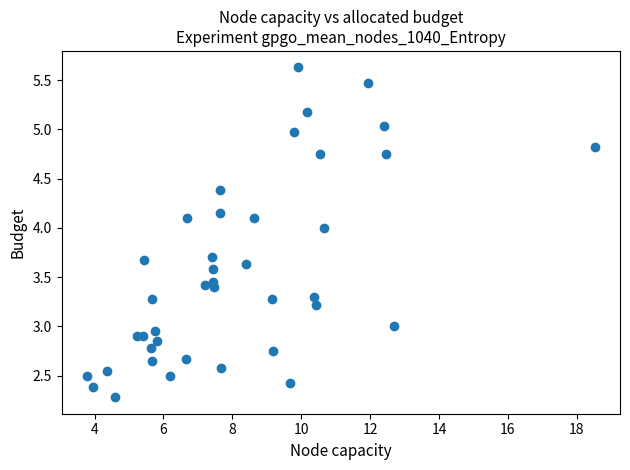

What is the range of X values (max minus min)?

14.7